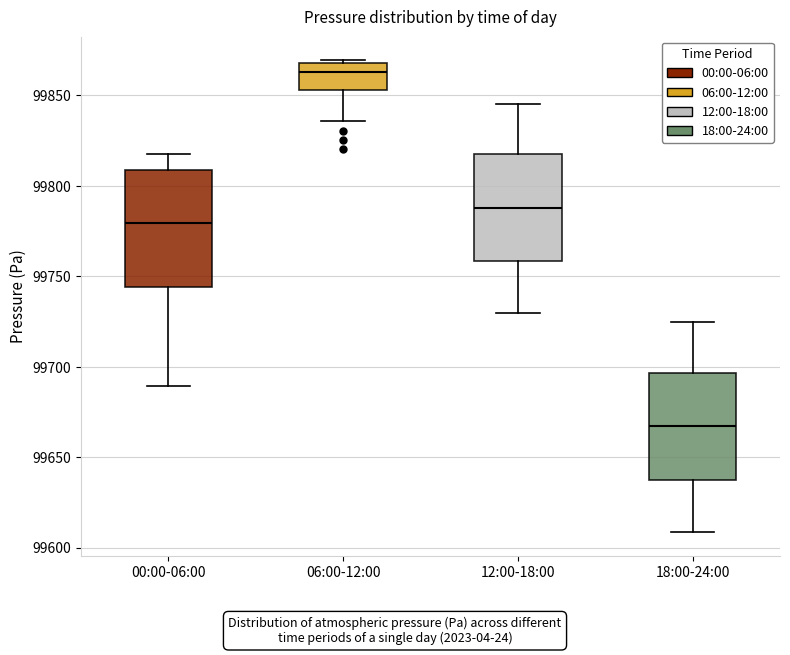

Reading left to right, read every box against the y-axis: the position of its median line, the range the box covers, and the ends of its whiskers. The values are not printed on the chart, so give them approximately, as read against the axis.

00:00-06:00: median 99780, box 99745 to 99810, whiskers 99690 to 99820
06:00-12:00: median 99865, box 99855 to 99870, whiskers 99835 to 99870 (just above the box's upper edge)
12:00-18:00: median 99790, box 99760 to 99815, whiskers 99730 to 99845
18:00-24:00: median 99665, box 99640 to 99695, whiskers 99610 to 99725